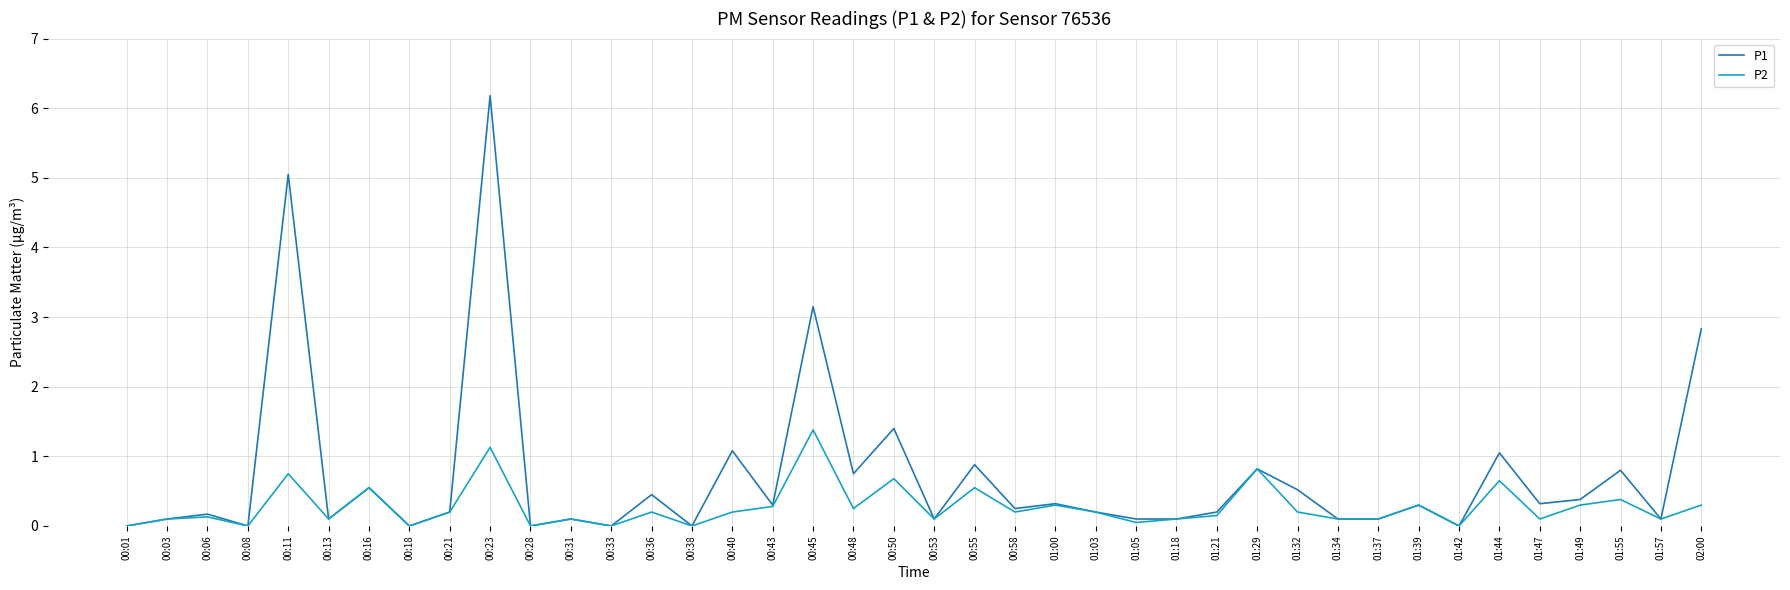

Does the chart have visible grid lines?

Yes